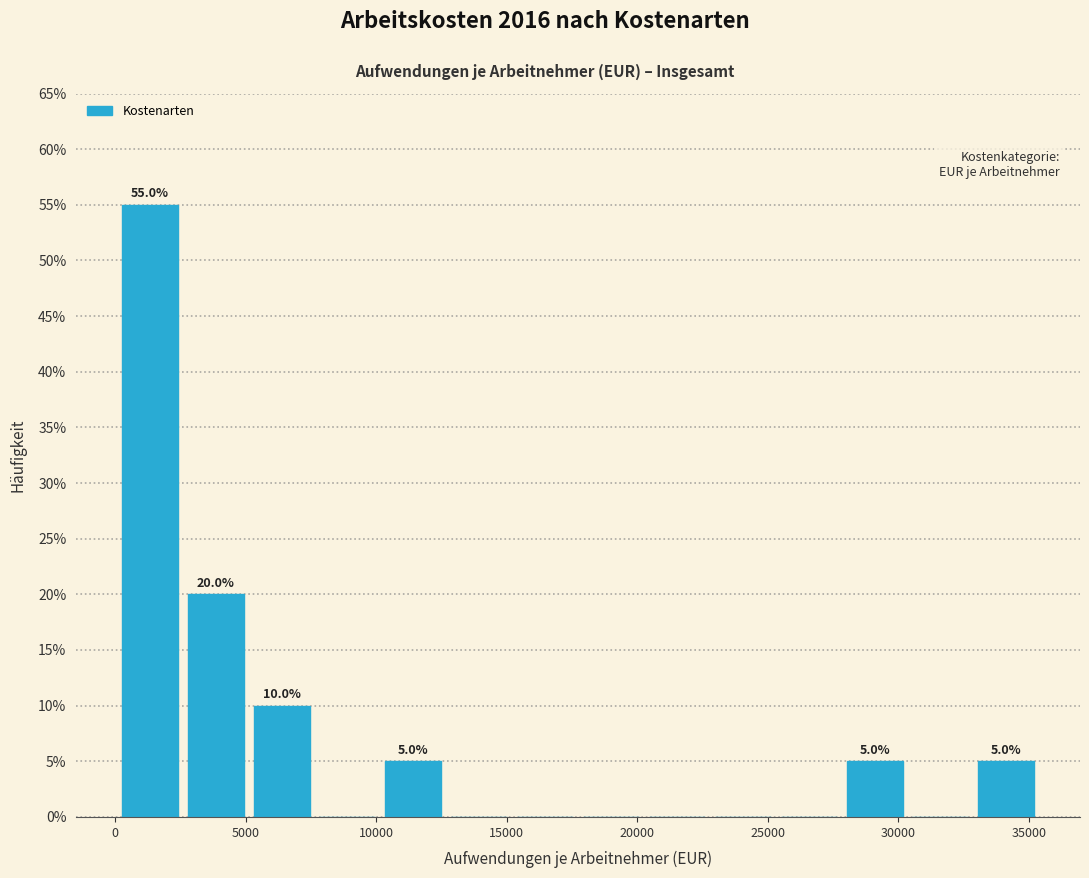

Which range on the x-axis has the tallest bar?

0 to 2500